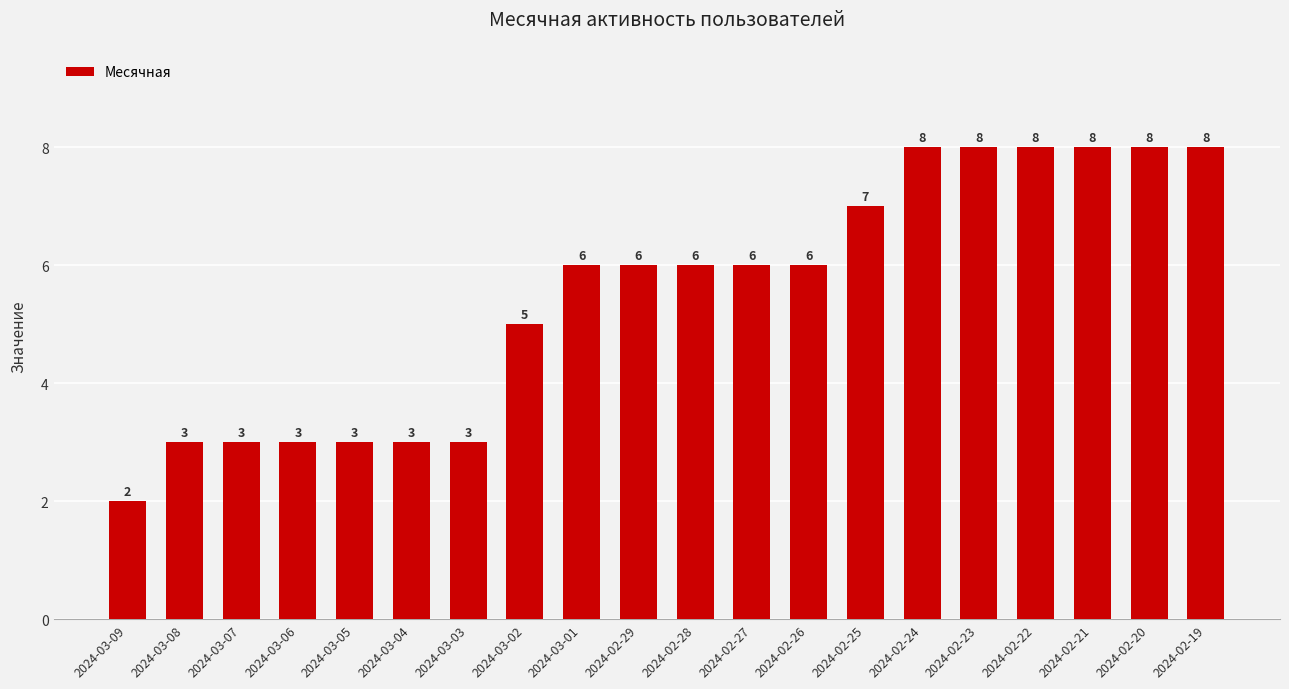

What is the difference between the maximum and minimum values?

6